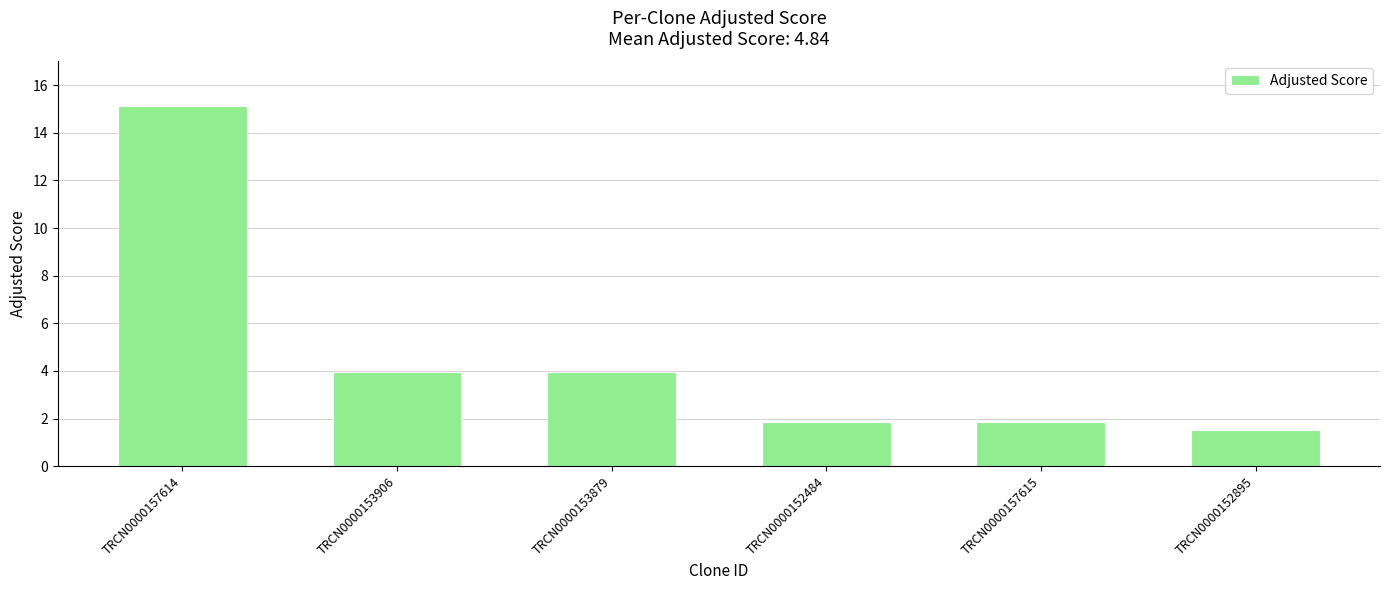

What is the ratio of the value at TRCN0000157615 to the value at TRCN0000153879?

0.5